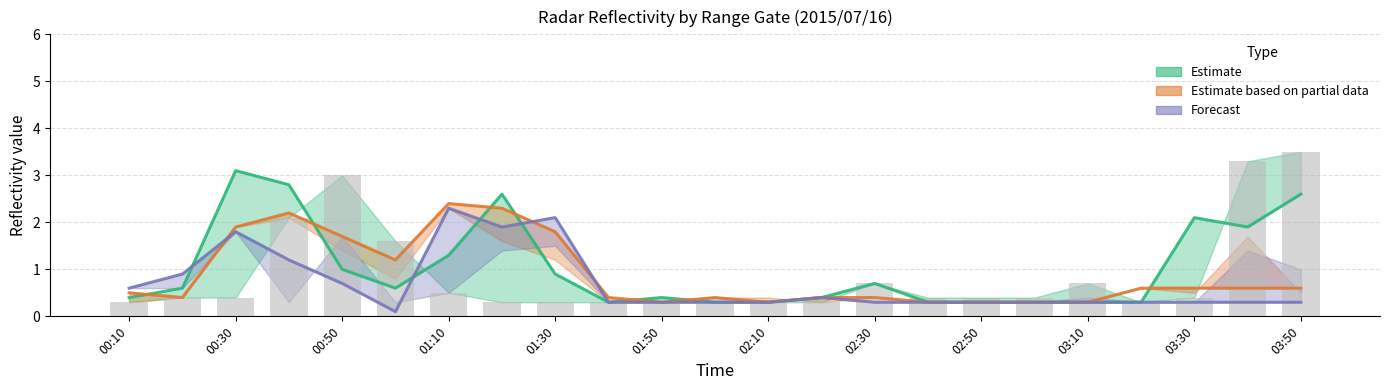

Is the value of 2.215 at 02:50 greater than the value of 2.065 at 02:40?

No